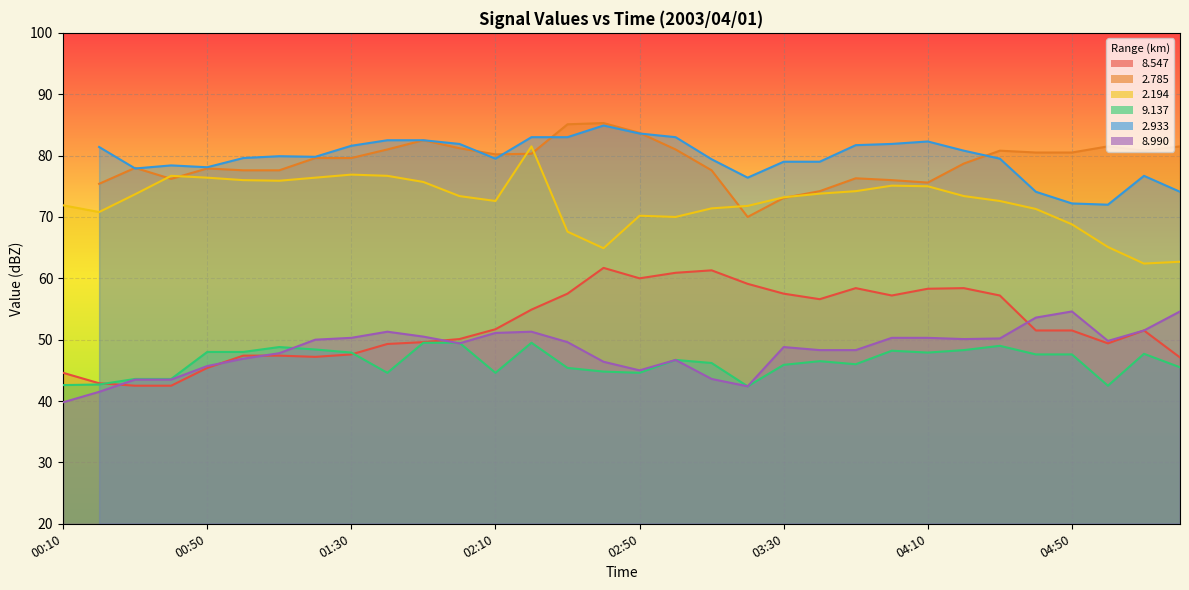

The value of   9.137 at 03:20 is 72.6. True or false?

False